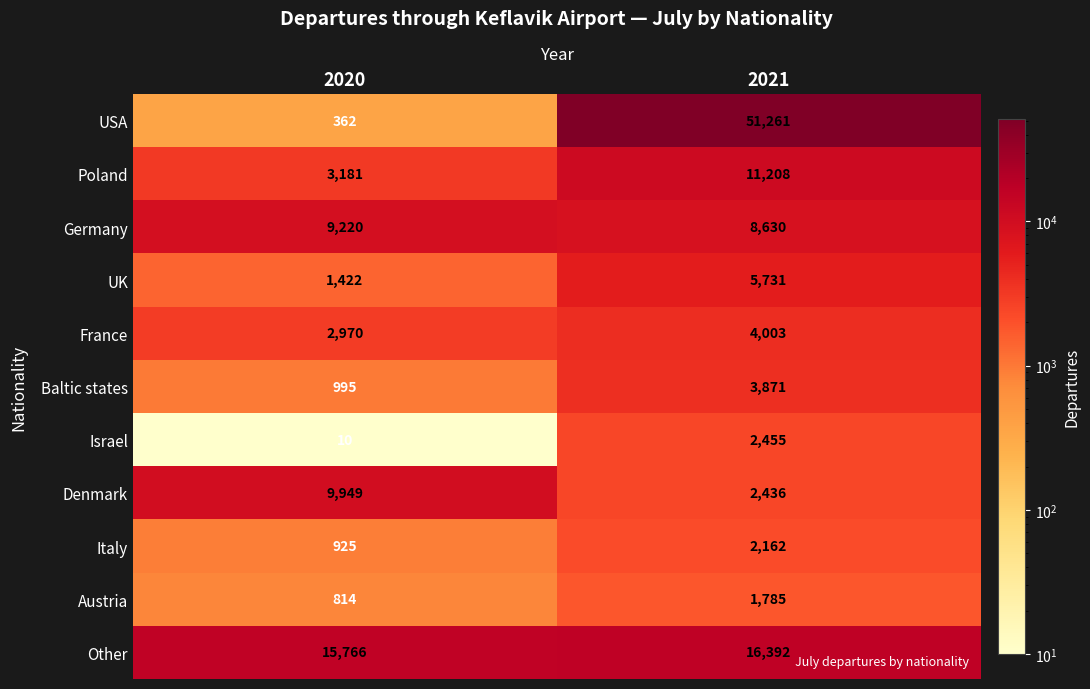

True or false: Israel has a value of 2455 at 2021.

True